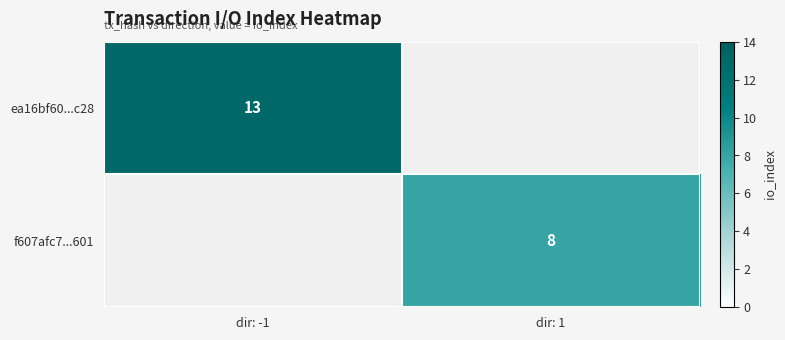

Is it true that f607afc7...601 equals 11 at dir: 1?

False